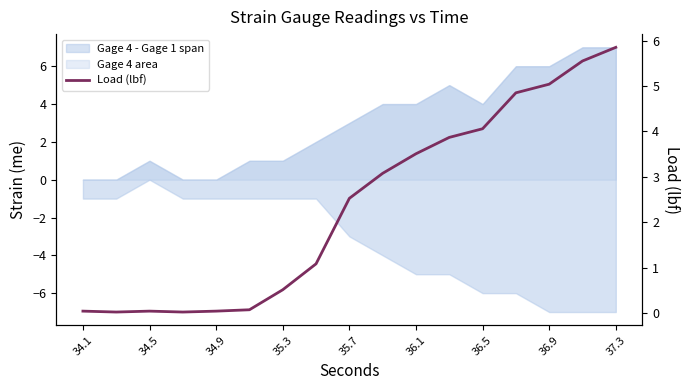

Reading left to right, list all the values displayed in this chart.

0.1	0.0	0.1	0.0	0.1	0.1	0.5	1.1	2.5	3.1	3.5	3.9	4.1	4.8	5.0	5.5	5.8